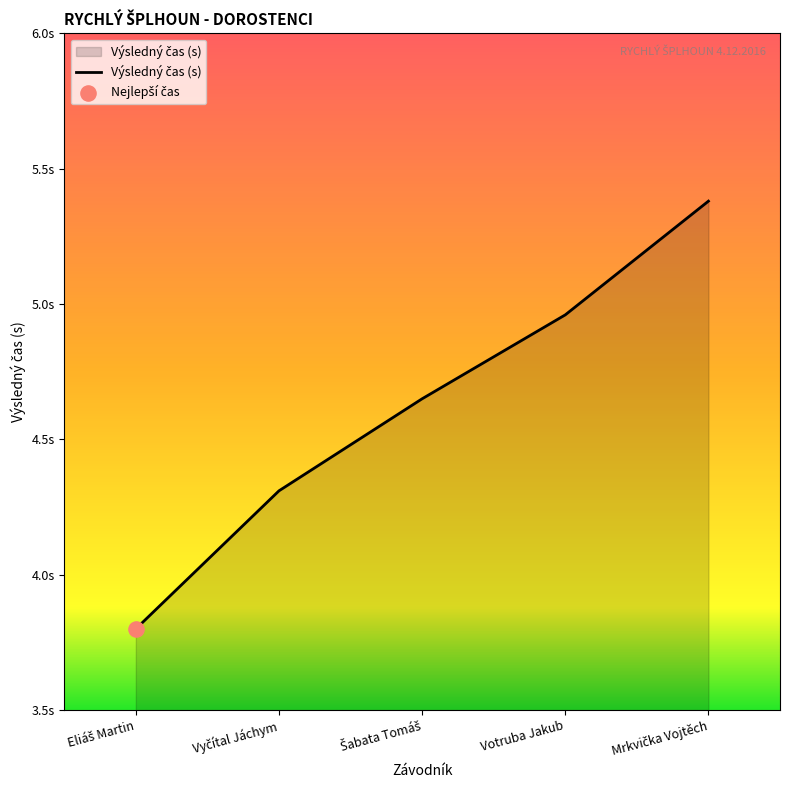

Between Votruba Jakub and Vyčítal Jáchym, which is larger?

Votruba Jakub